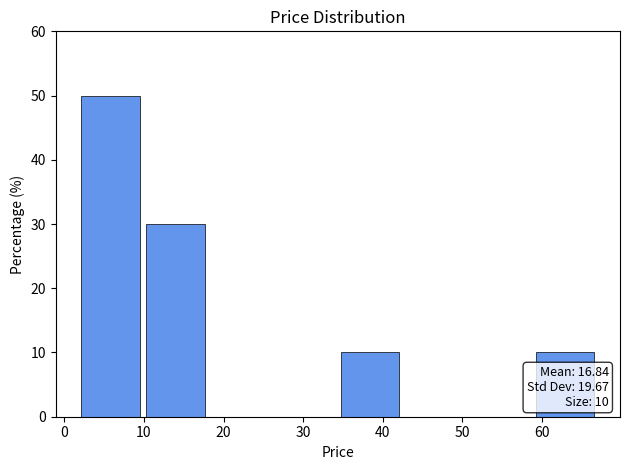

Which range on the x-axis has the tallest bar?

2 to 10